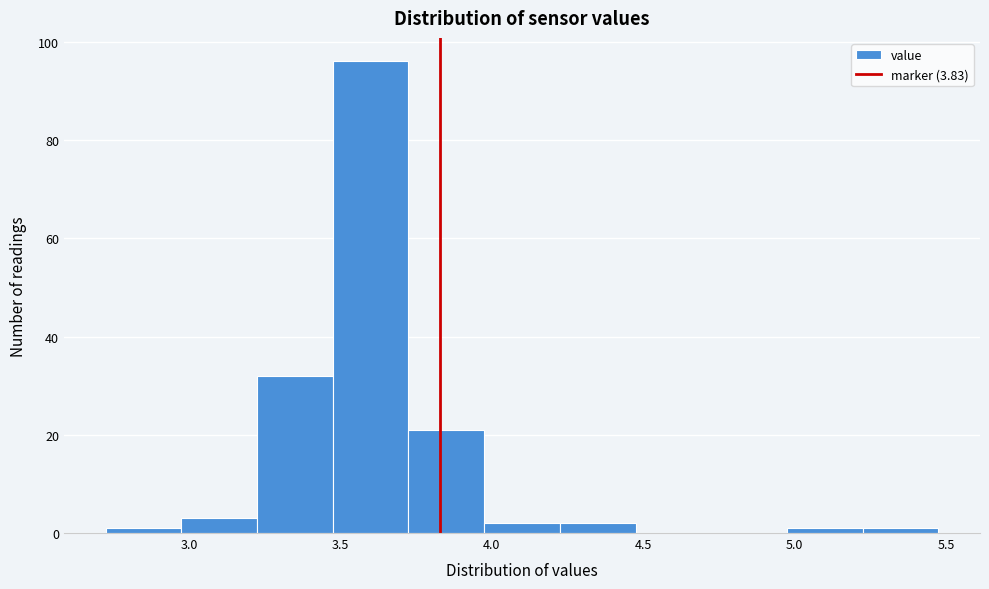

What is the height of the bar covering 3.225 to 3.475 on the x-axis? Neither the bar edges nor the heights are printed on the chart, so give them approximately, as read against the axes.

32